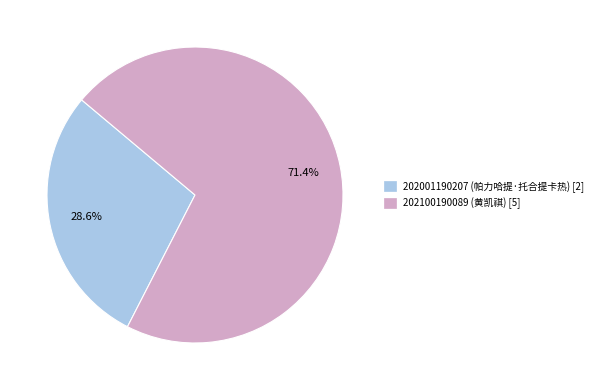

To the nearest percent, what percentage of the pie is 202100190089?

71%